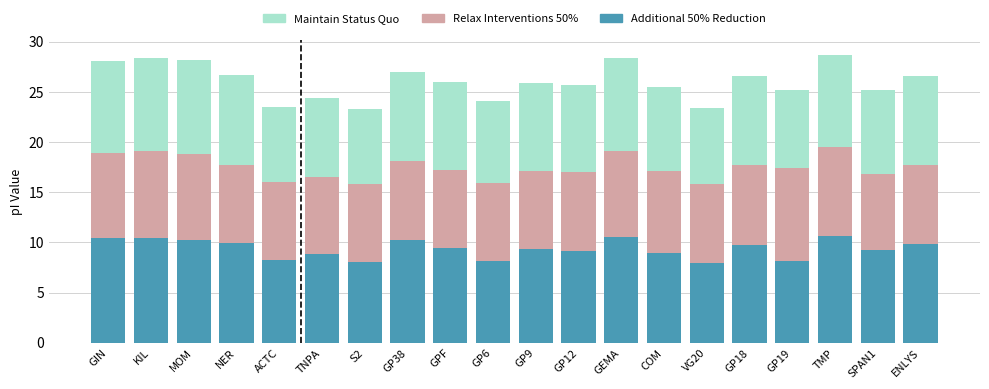

What is the average value of the Additional 50% Reduction series?

9.4